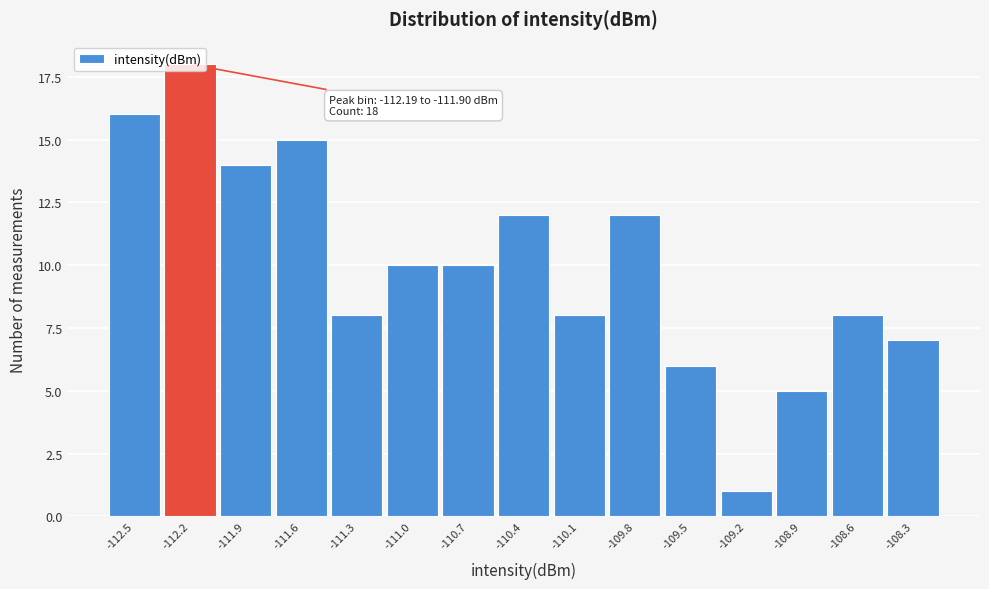

At which category does the chart reach its peak across all series?

-112.2